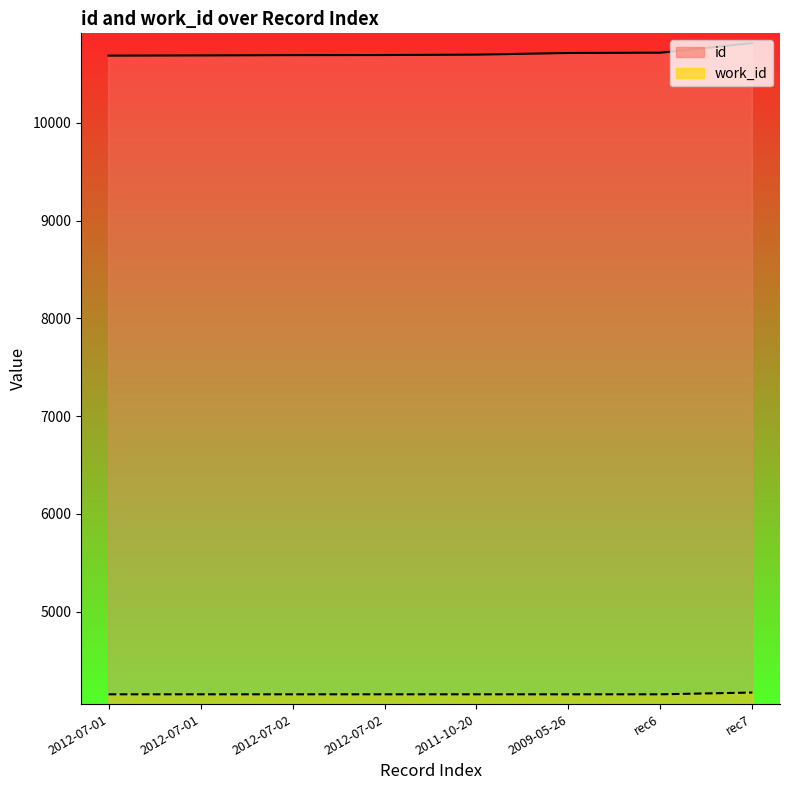

Reading left to right, transcribe all the data shown in this chart.

id: 10688	10690	10693	10694	10698	10715	10718	10816
work_id: 4153	4153	4153	4153	4153	4153	4153	4171